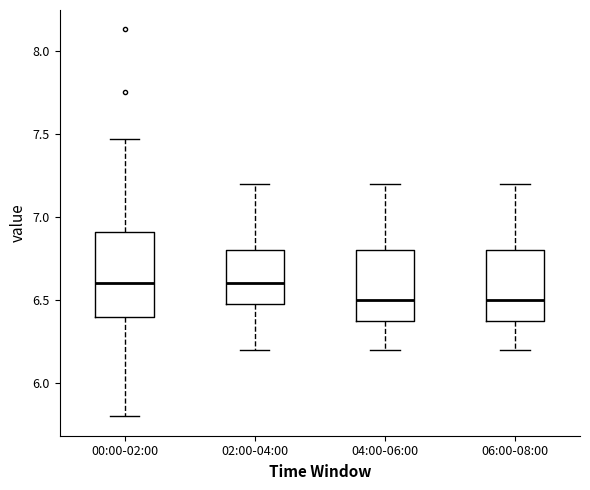

Where does the median line of the box for 04:00-06:00 sit on the y-axis? The values are not printed on the chart, so give them approximately, as read against the axis.

6.50